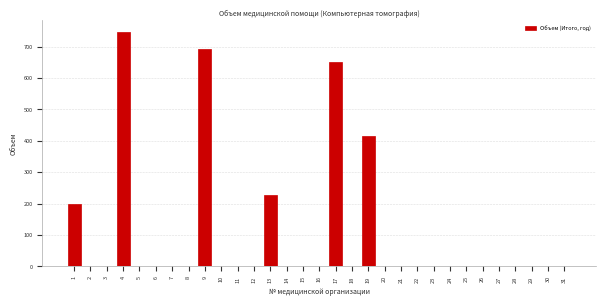

Which has a higher value, 15 or 13?

13